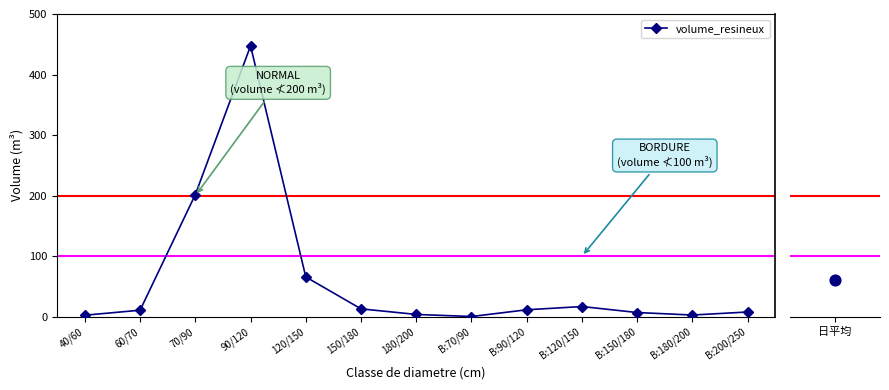

Approximately how many times larger is the value at B:90/120 compared to B:120/150?

0.7